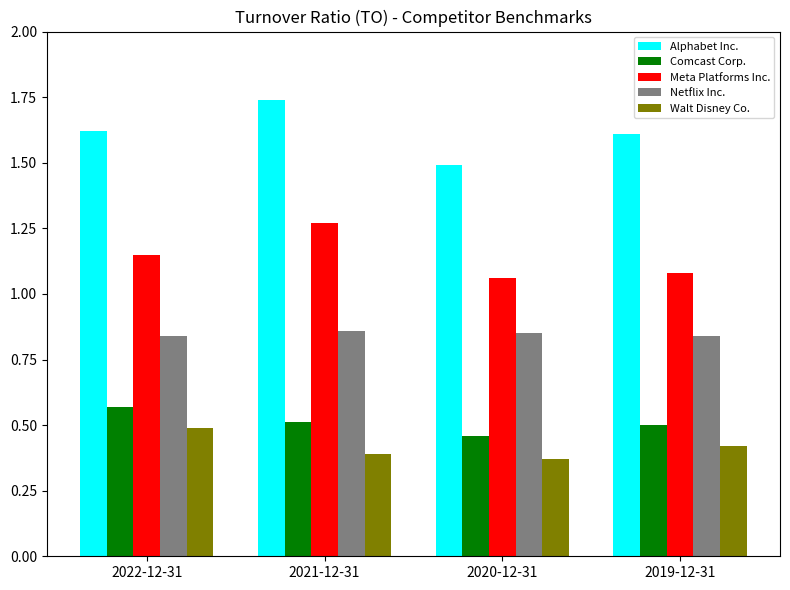

At which label is Alphabet Inc. closest to 1?

2020-12-31